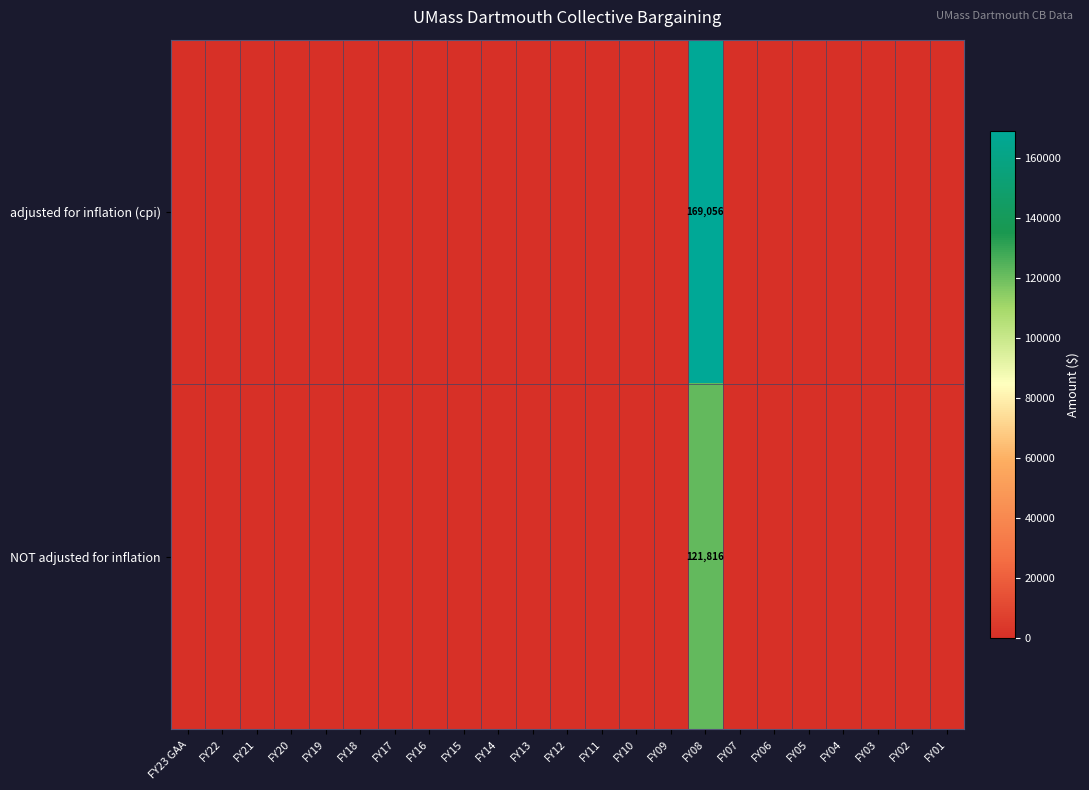

Which series has the largest range (max minus min)?

row_0